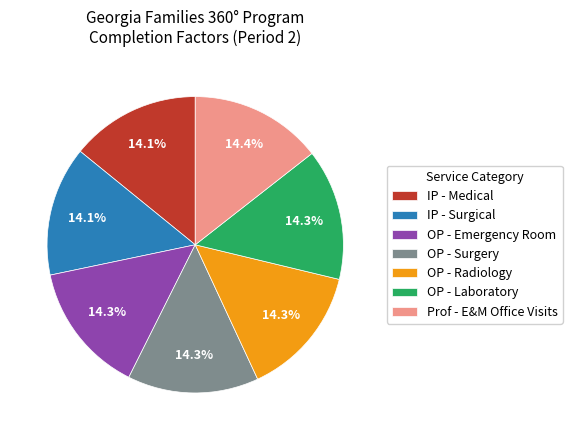

Is it true that OP - Radiology is 6% of the pie?

False